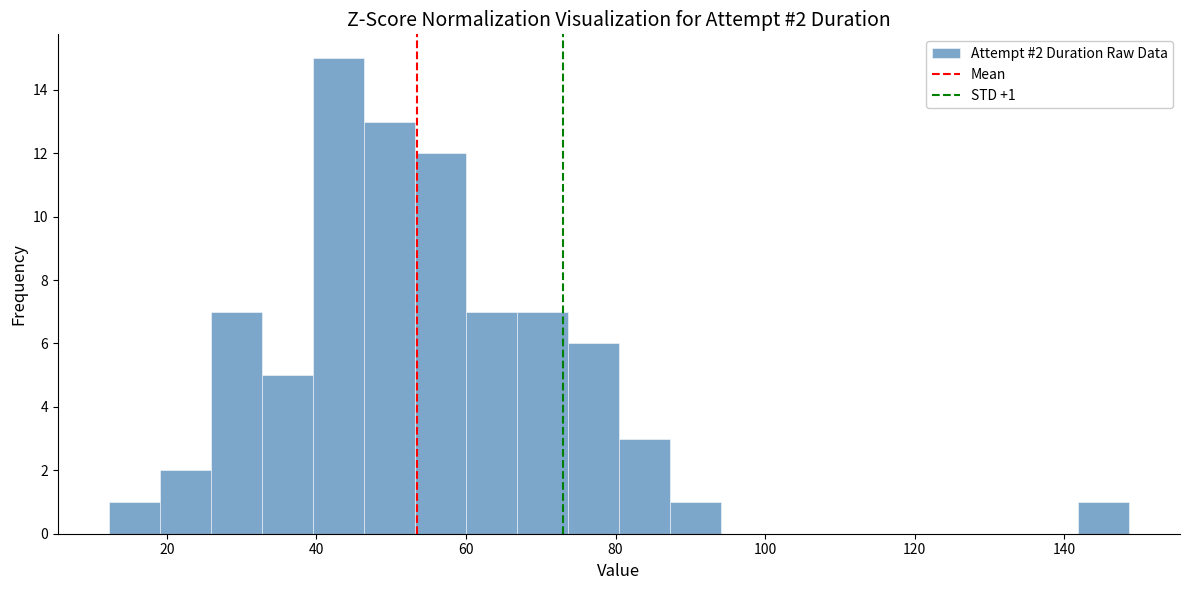

Around what value on the x-axis is the tallest bar? Give the approximate position of its centre, as read against the axis.

42